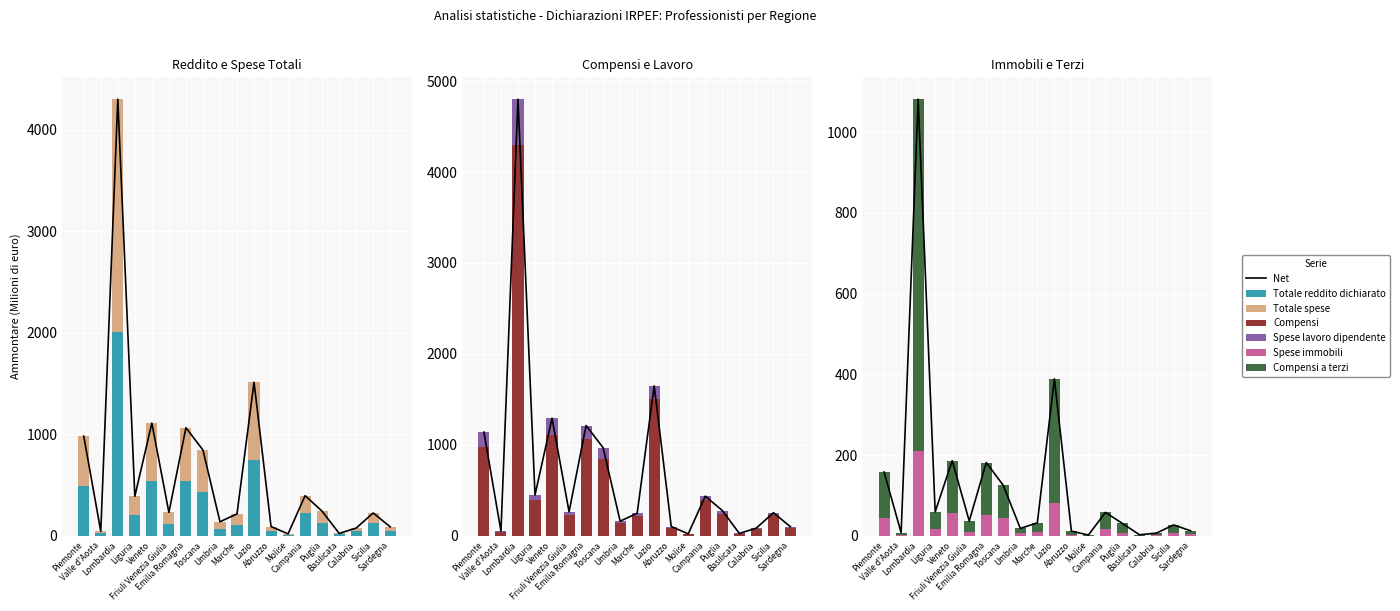

Between Basilicata and Molise, which is larger?

Basilicata